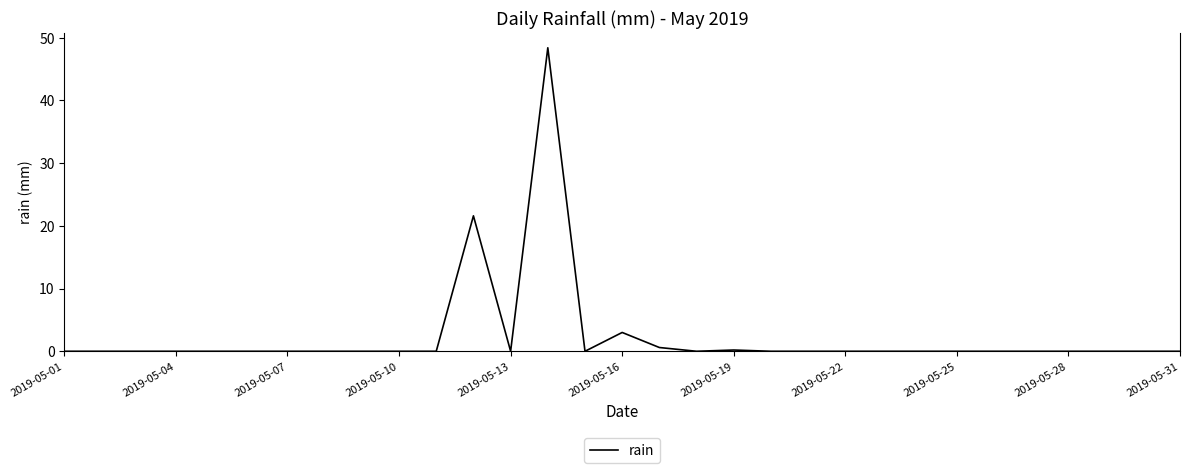

What is the difference between the maximum and minimum values?

48.4